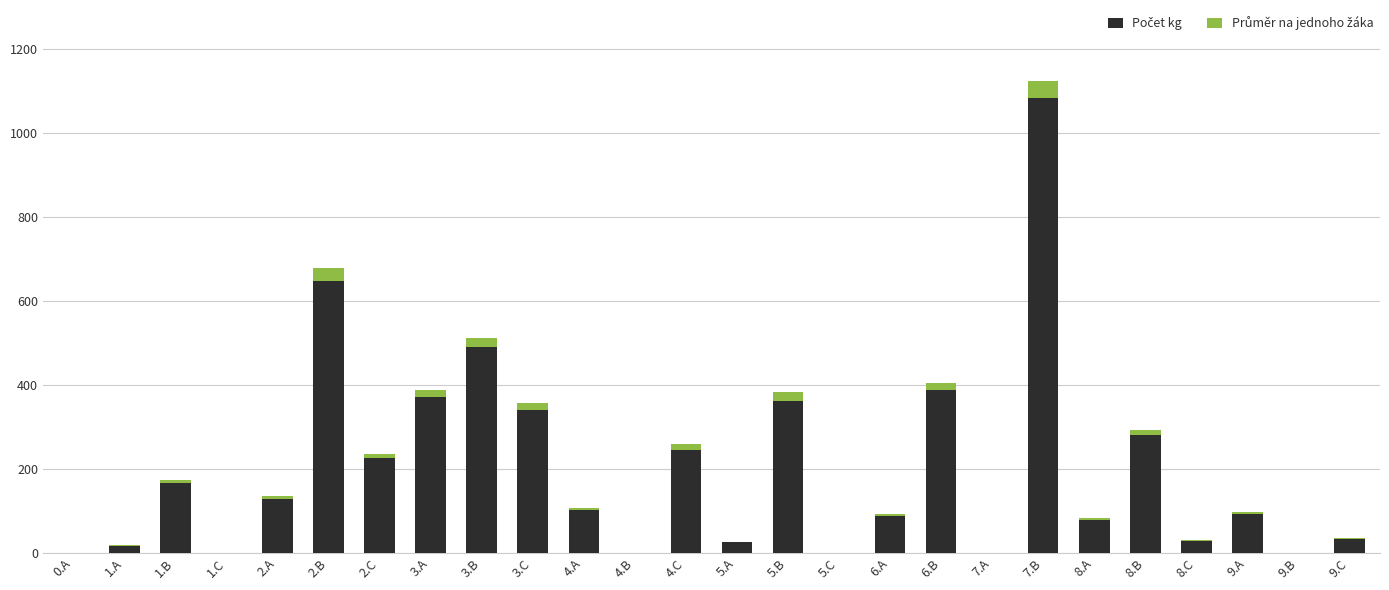

At which category is the sum across all series the highest?

7.B